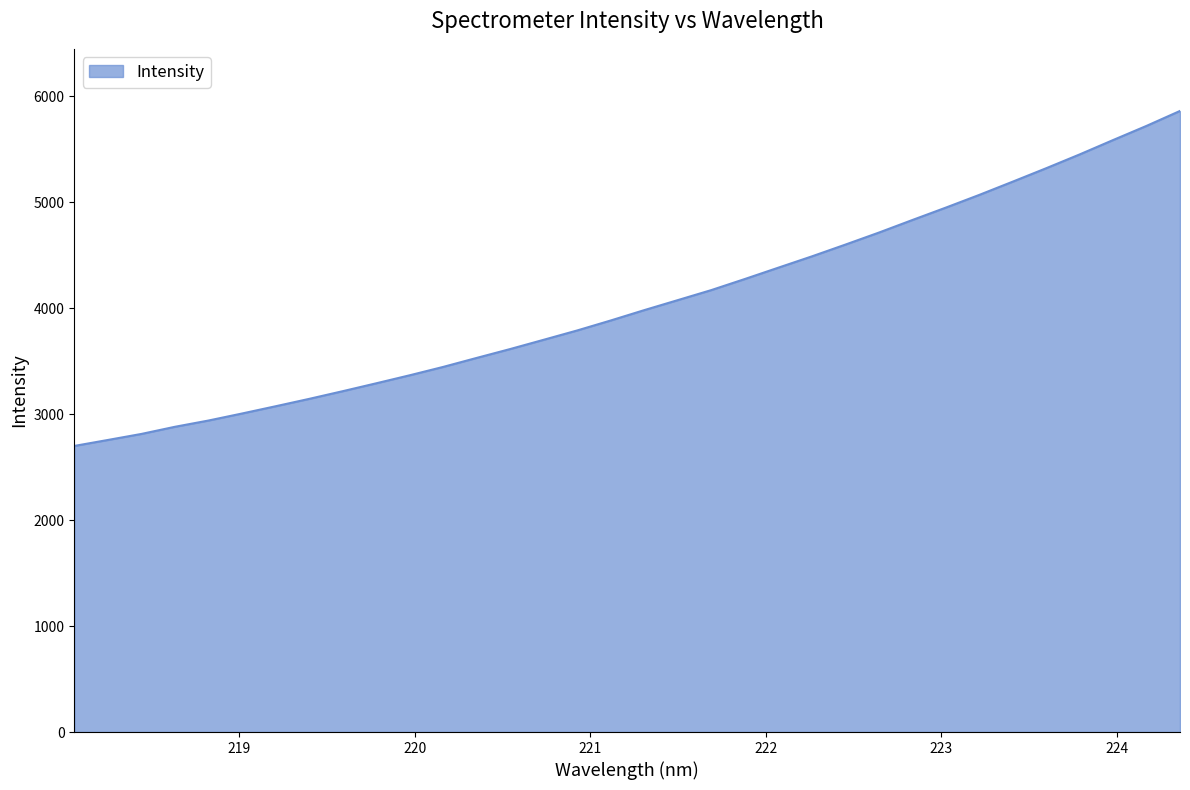

What is the minimum value shown in the chart?

2699.6